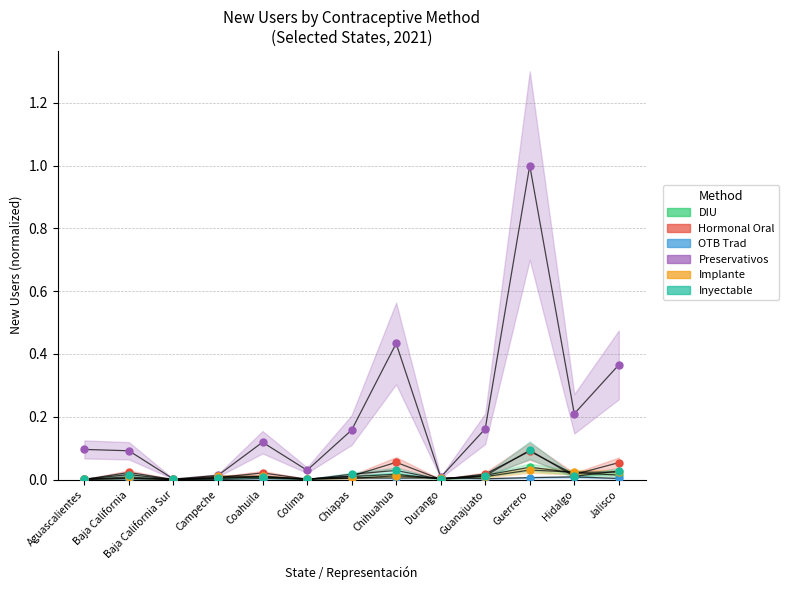

At how many categories does at least one series exceed 0?

13